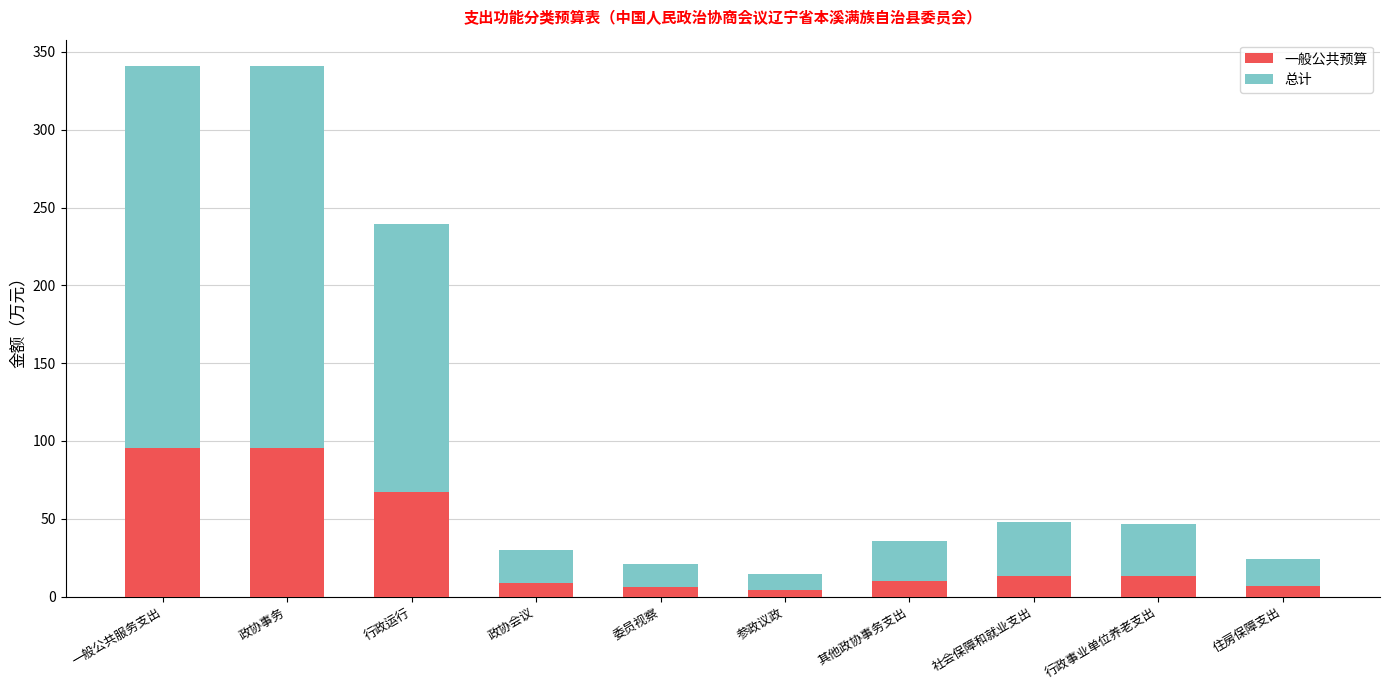

What is the sum of all 一般公共预算 values?

319.5